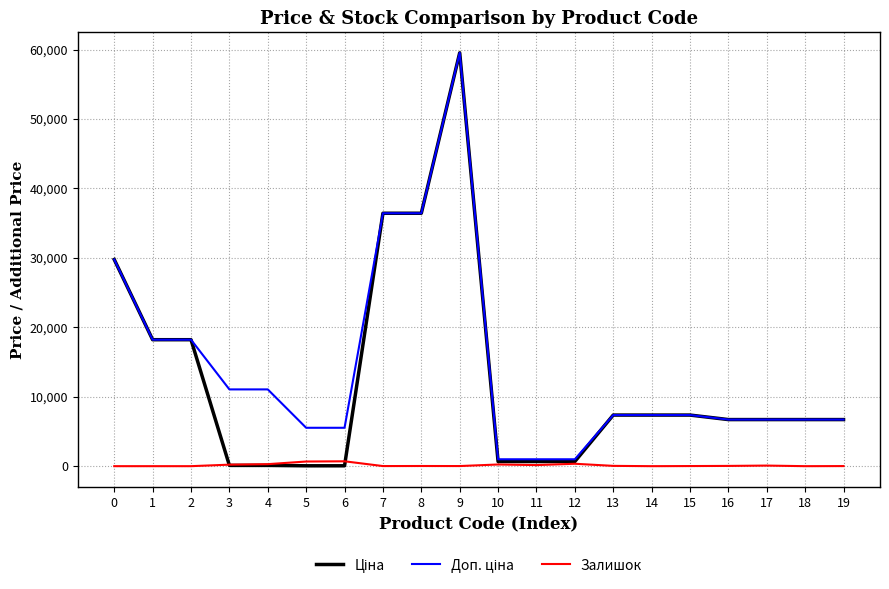

The value of Залишок at 17 is 139.6. True or false?

False